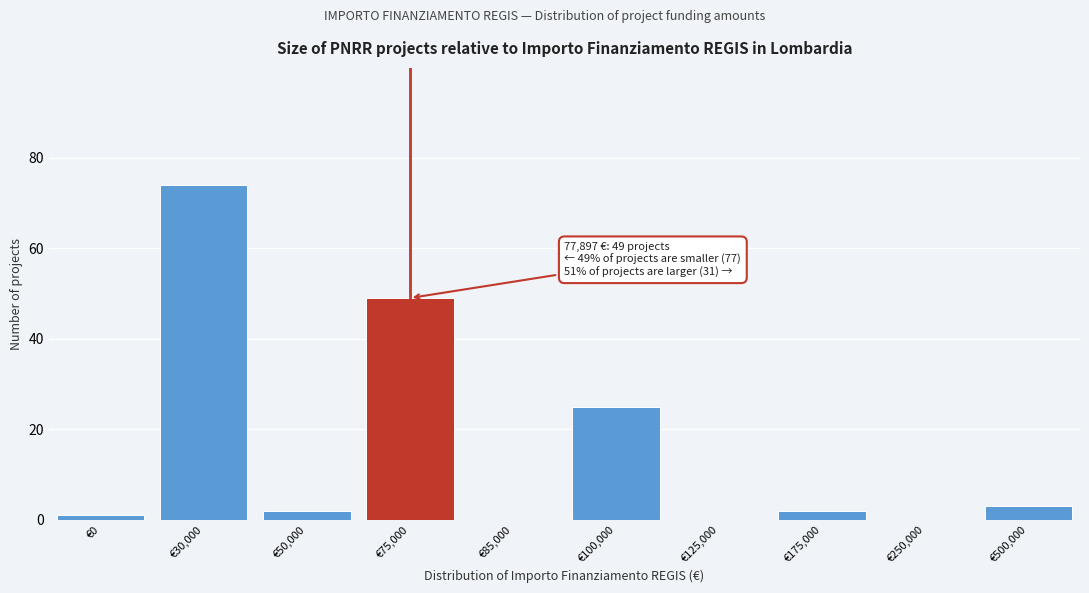

Reading left to right, extract all data points from this chart.

€0=1	€30,000=74	€50,000=2	€75,000=49	€85,000=0	€100,000=25	€125,000=0	€175,000=2	€250,000=0	€500,000=3